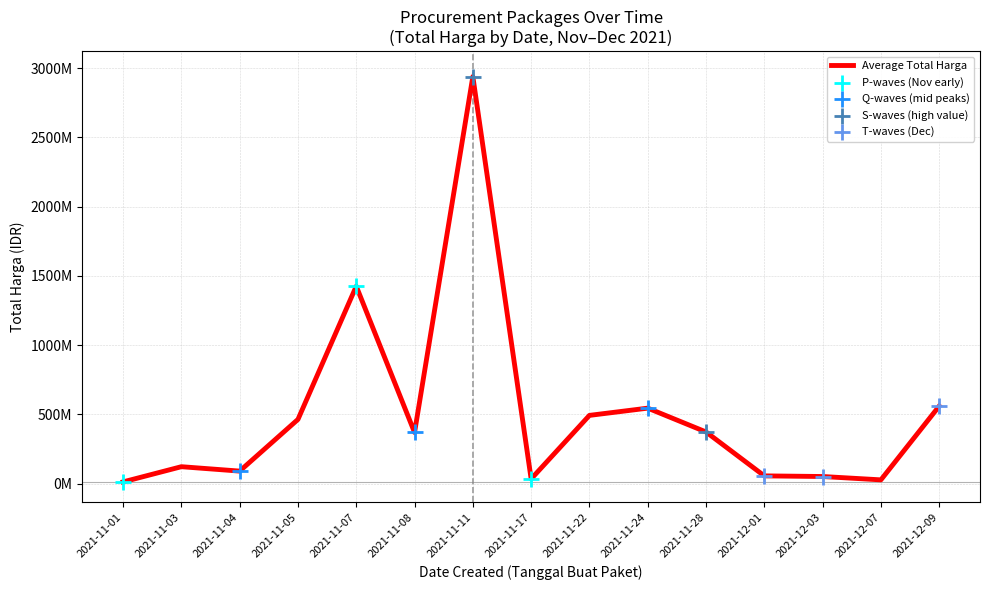

What is the change in value from 2021-11-08 to 2021-12-01?

-313564000